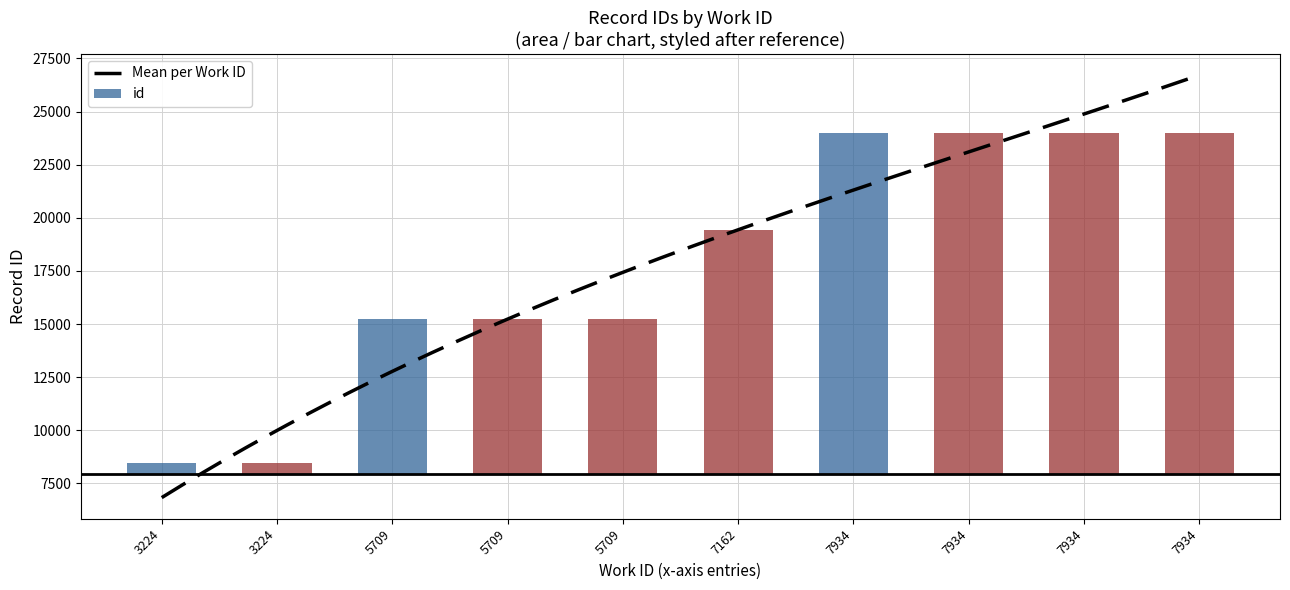

Reading left to right, extract all data points from this chart.

3224=8466	3224=8468	5709=15233	5709=15235	5709=15237	7162=19440	7934=23985	7934=23994	7934=23995	7934=23996